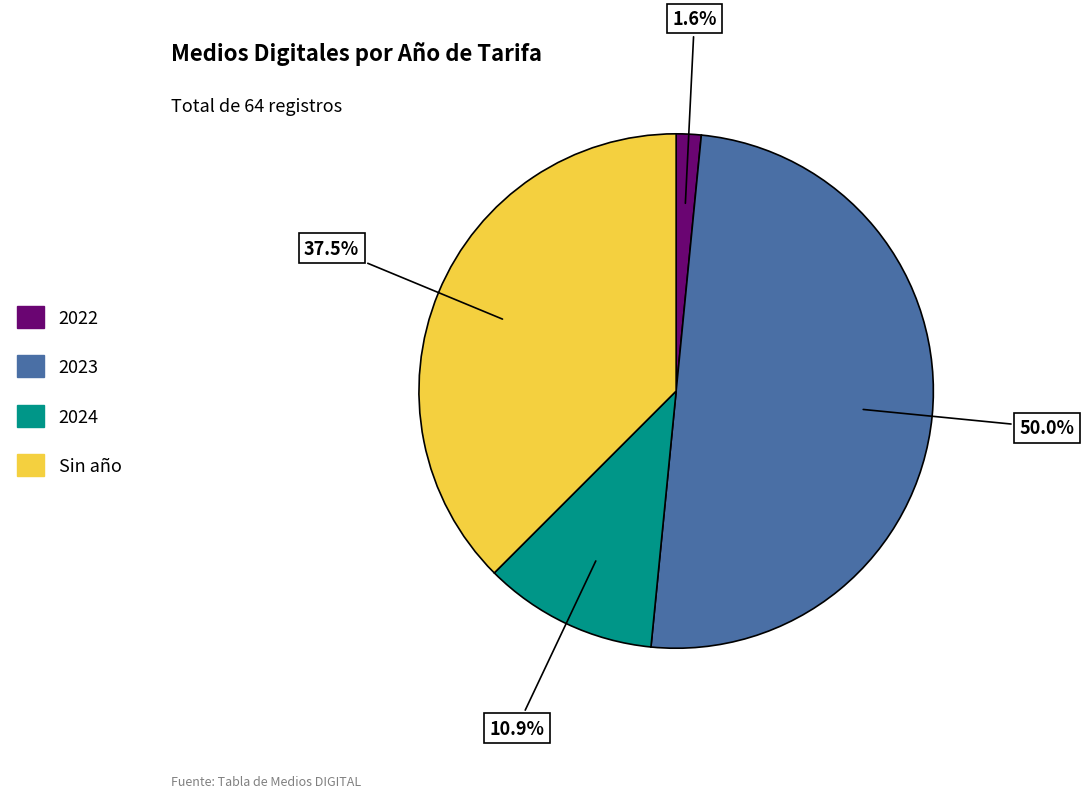

Count the number of slices in the pie.

4